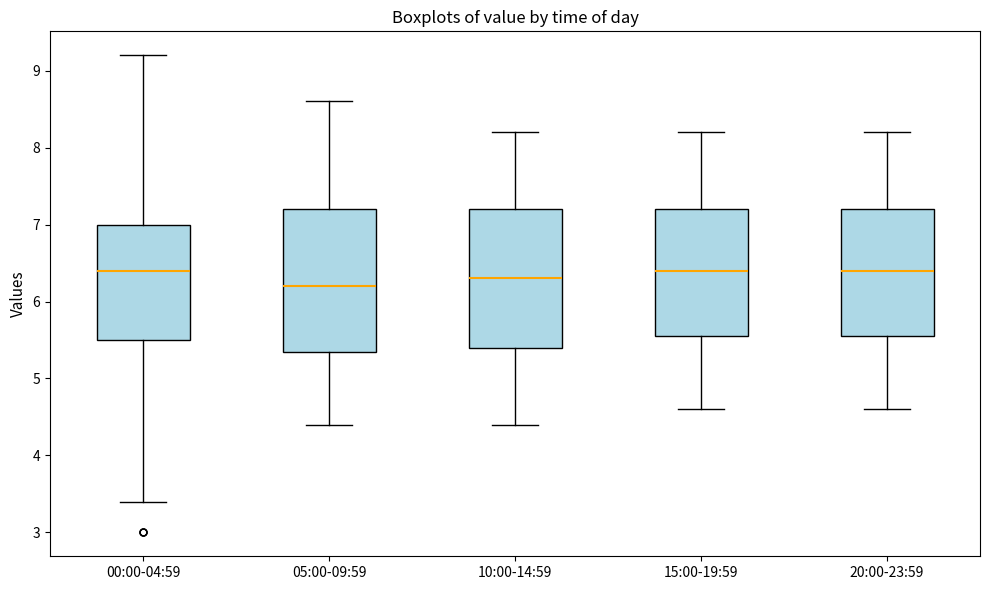

Where does the median line of the box for 00:00-04:59 sit on the y-axis? The values are not printed on the chart, so give them approximately, as read against the axis.

6.4